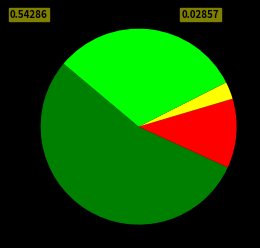

How many slices are in this pie chart?

4